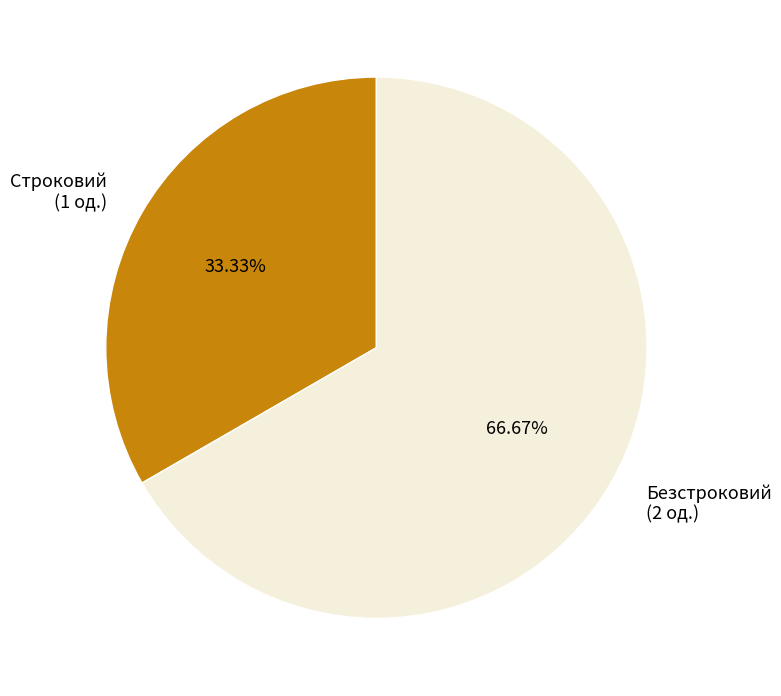

Count the number of slices in the pie.

2